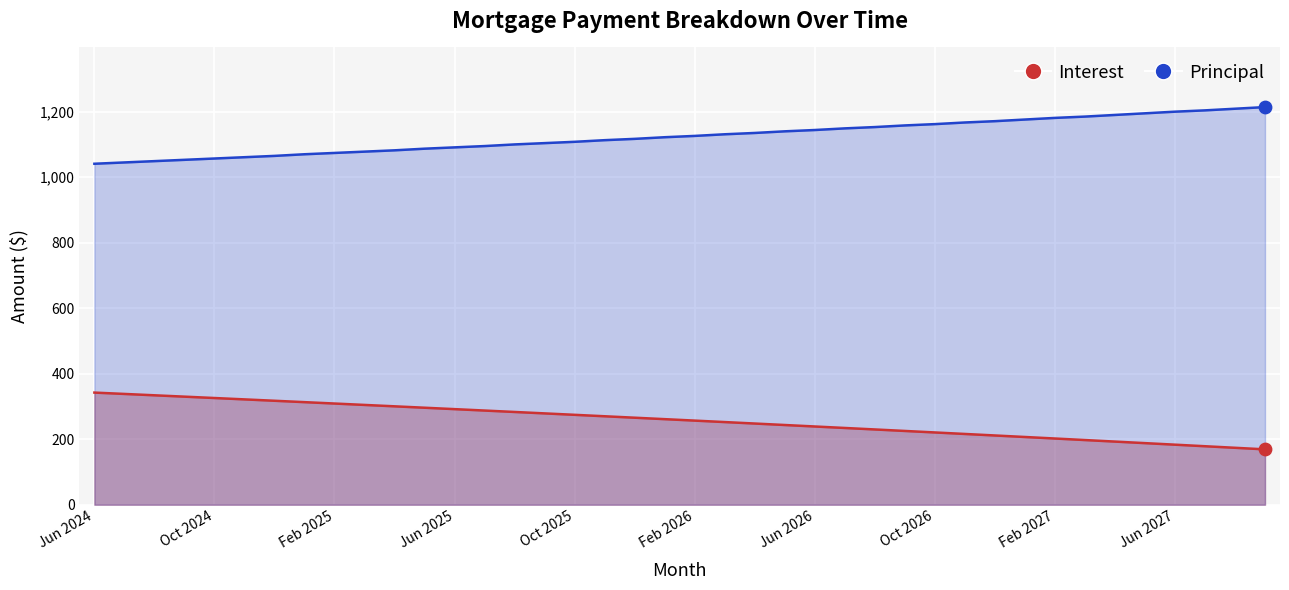

Which series has the largest total across all categories?

Principal